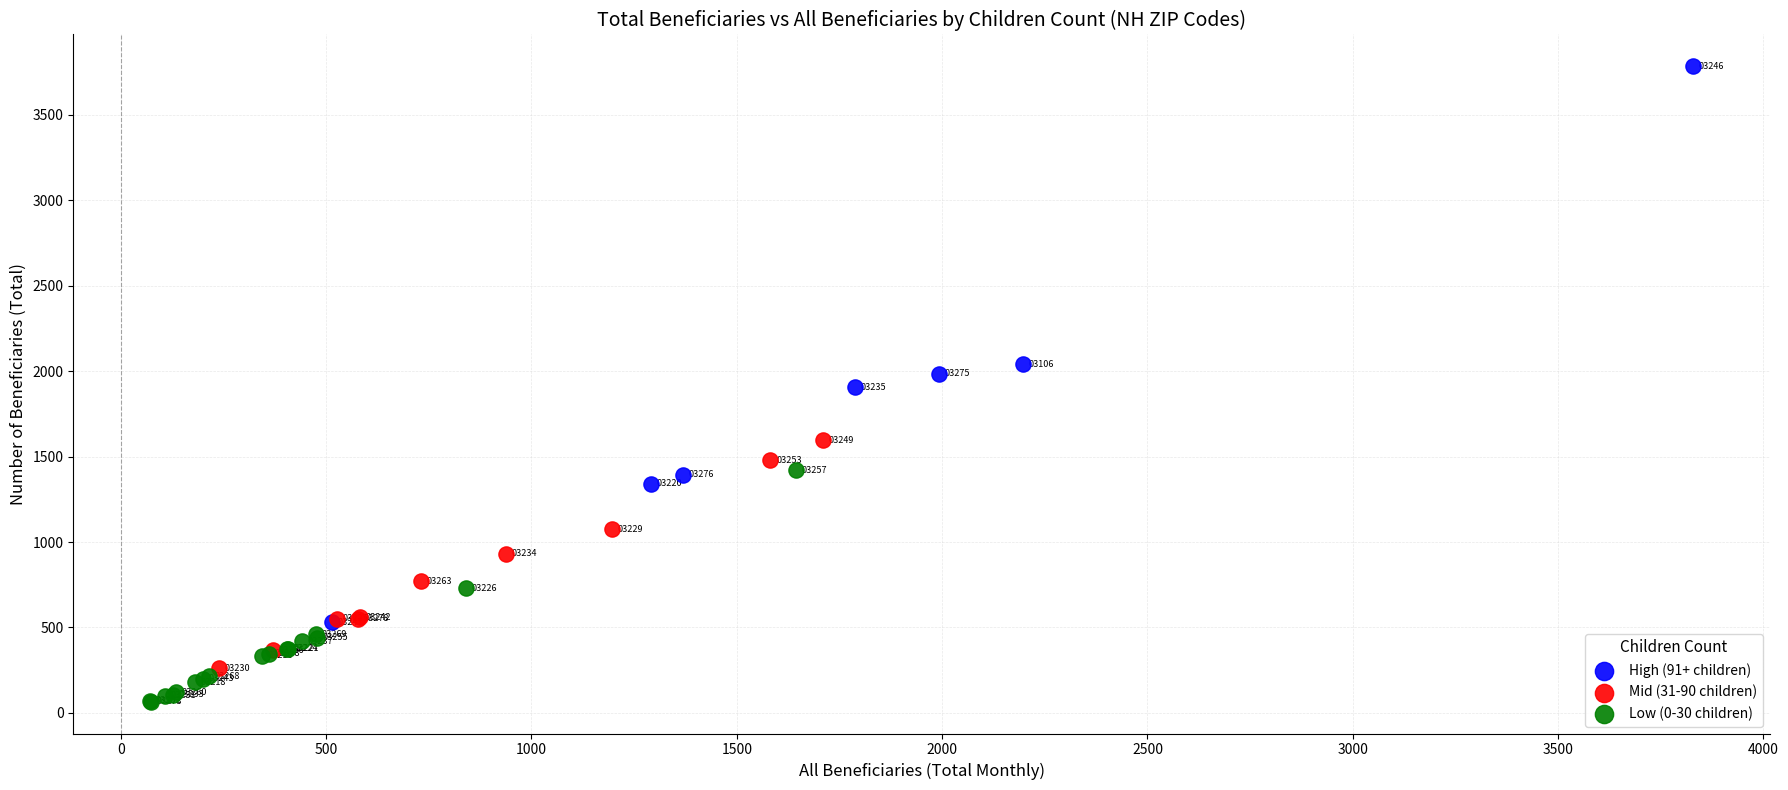

What are all the series names shown in the legend?

High (91+ children), Mid (31-90 children), Low (0-30 children)